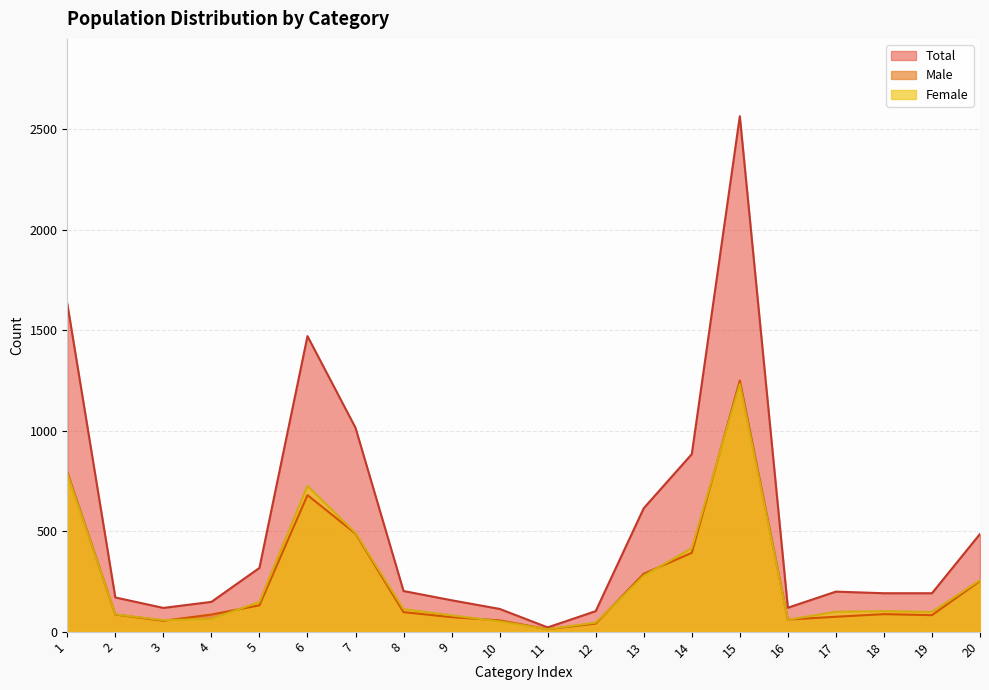

True or false: female has a value of 31 at 10.

False